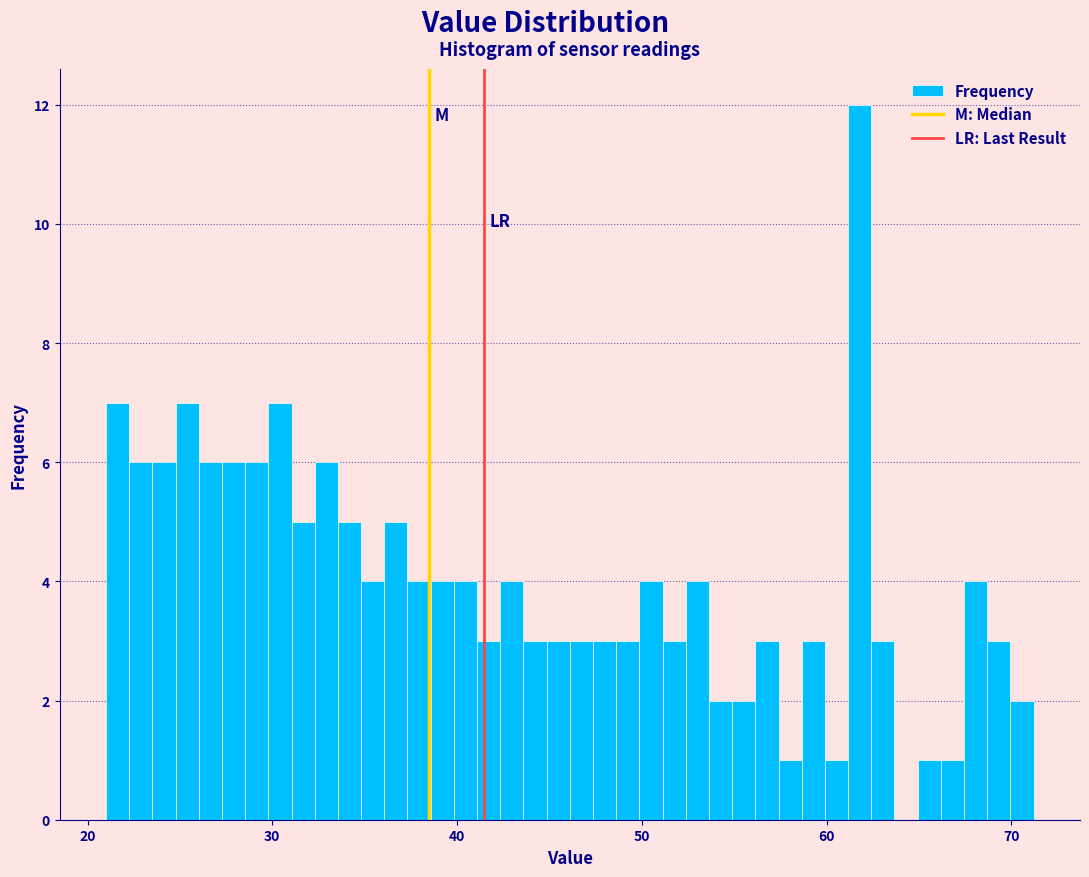

Read against the x-axis, roughly where is the centre of the tallest bar?

62